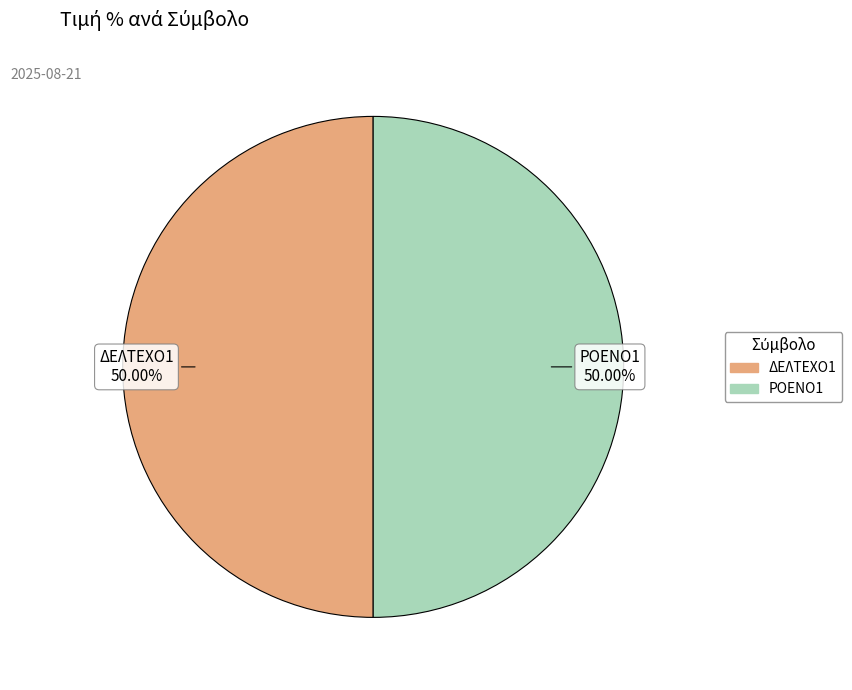

Approximately how many times larger is the value at ΡΟΕΝΟ1 compared to ΔΕΛΤΕΧΟ1?

1.0